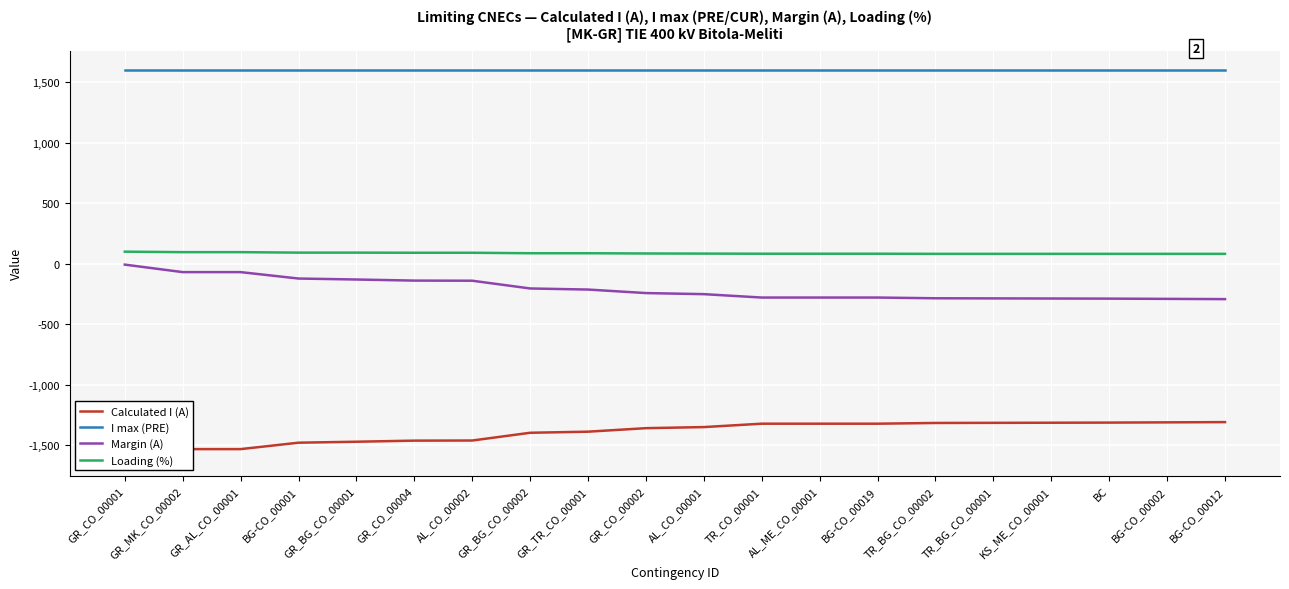

What is the minimum value for Margin (A)?

-292